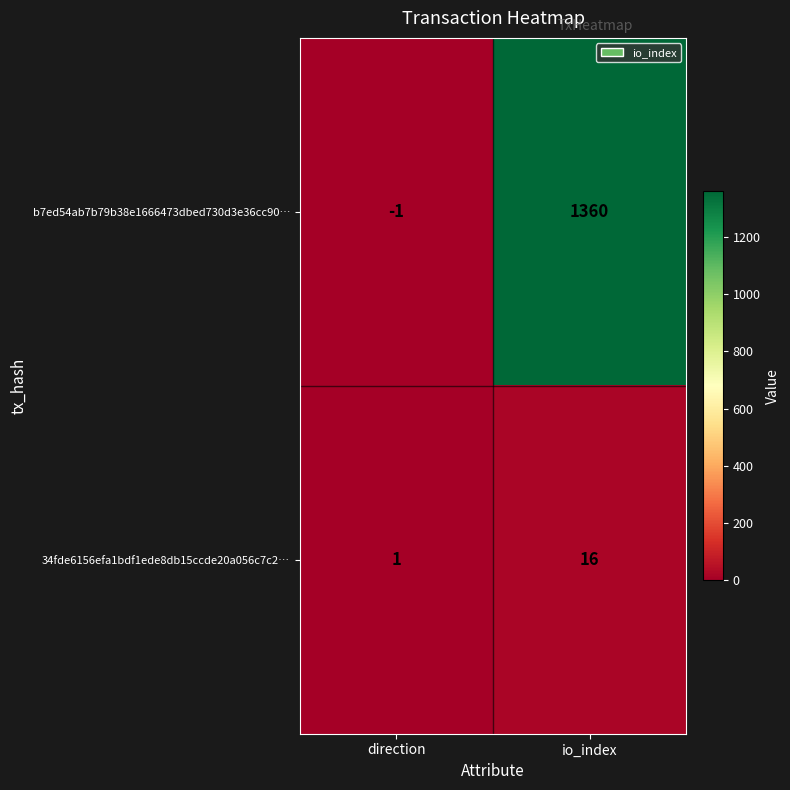

What is the minimum value shown in the chart?

-1